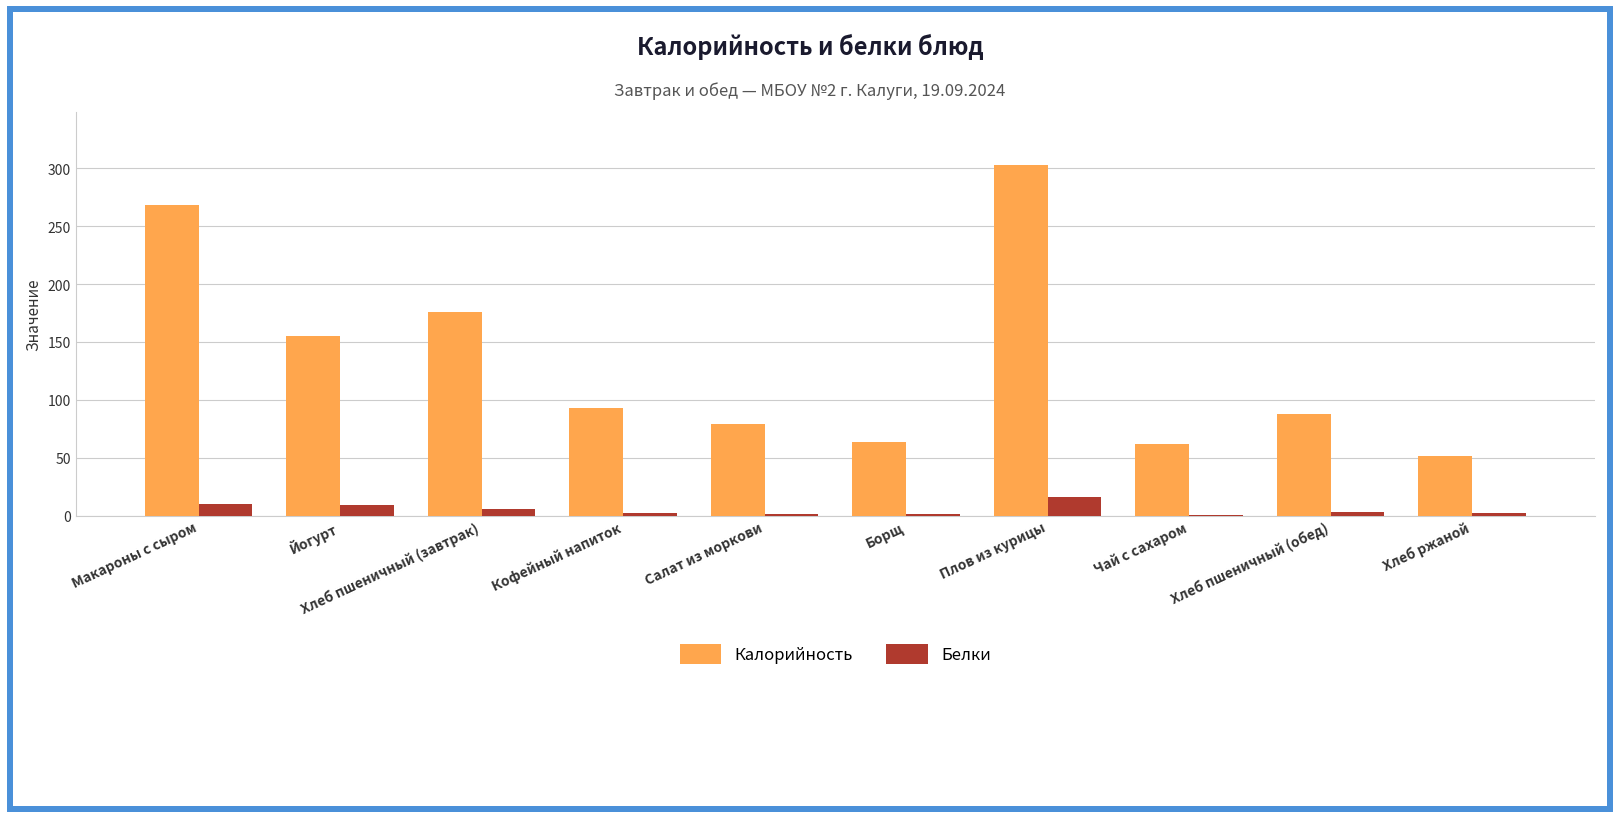

Read the Калорийность value at Йогурт.

155.0